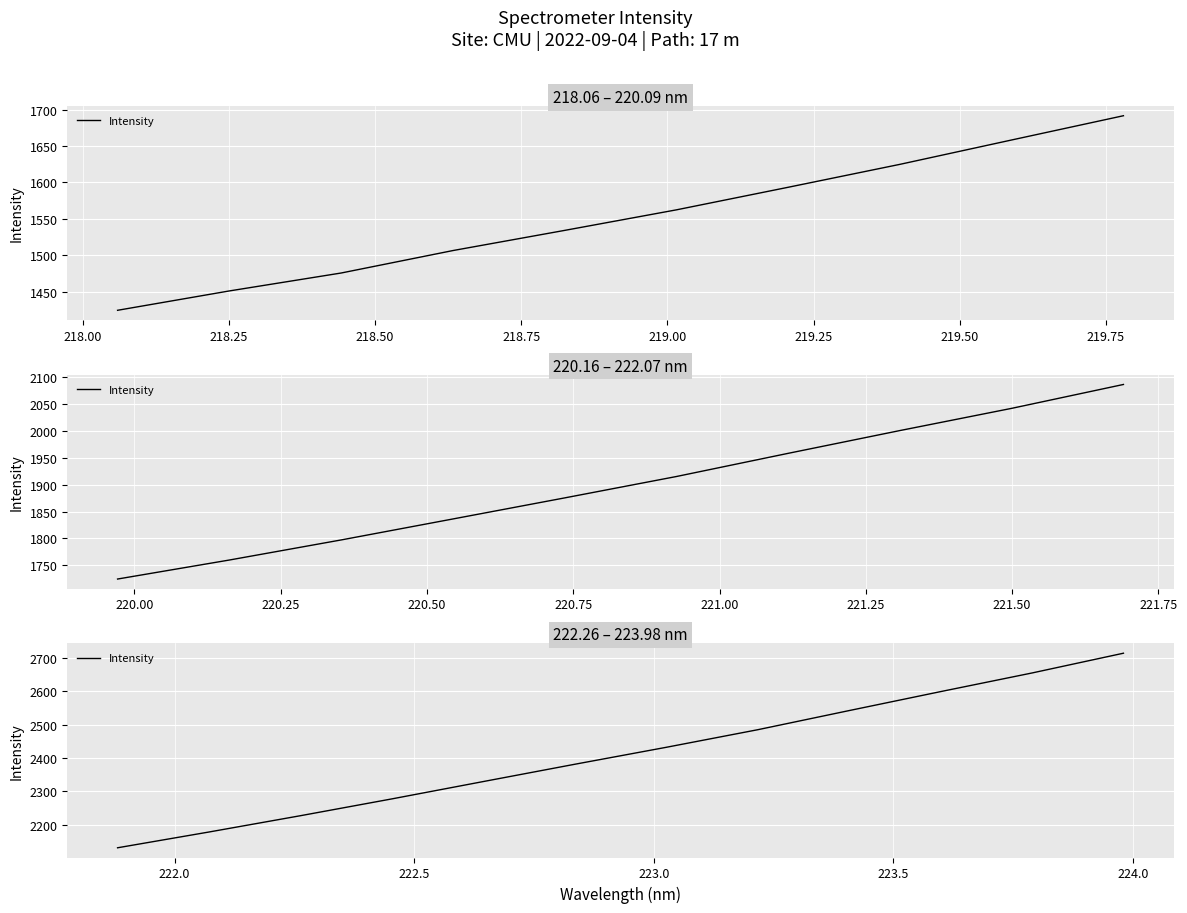

Which has a higher value, 219.00 or 218.00?

219.00